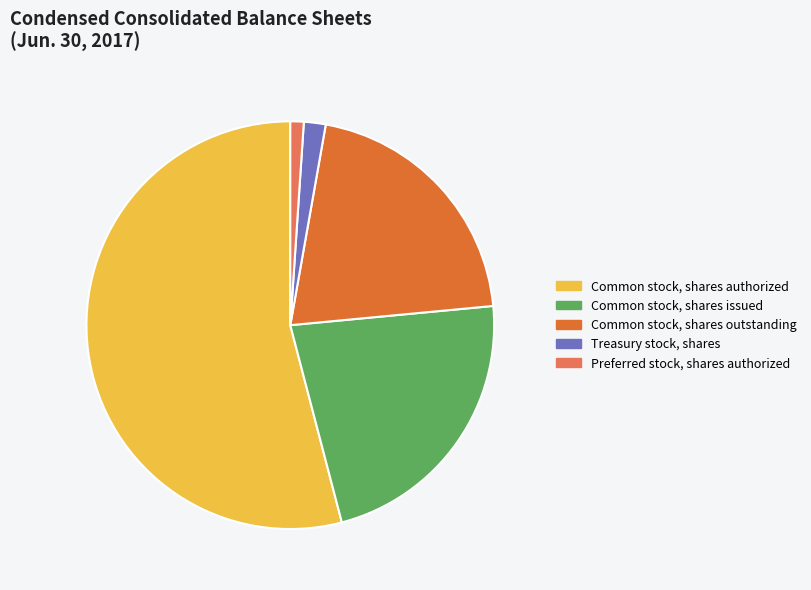

Which slice is the largest?

Common stock, shares authorized